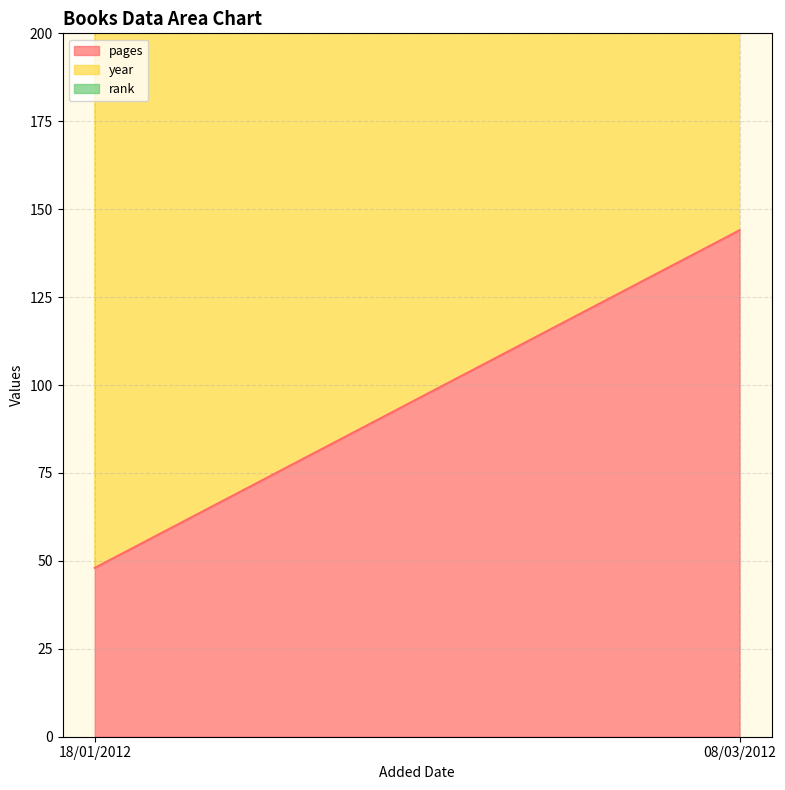

What is the greatest value displayed?

2011